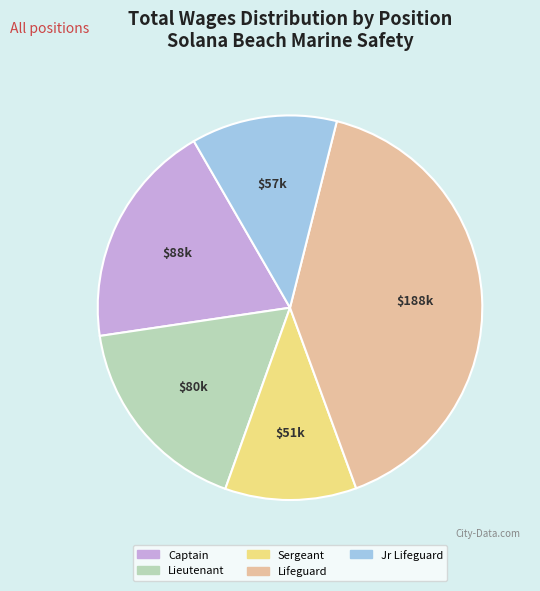

Rank the categories by value from lowest to highest.

Sergeant, Jr Lifeguard, Lieutenant, Captain, Lifeguard